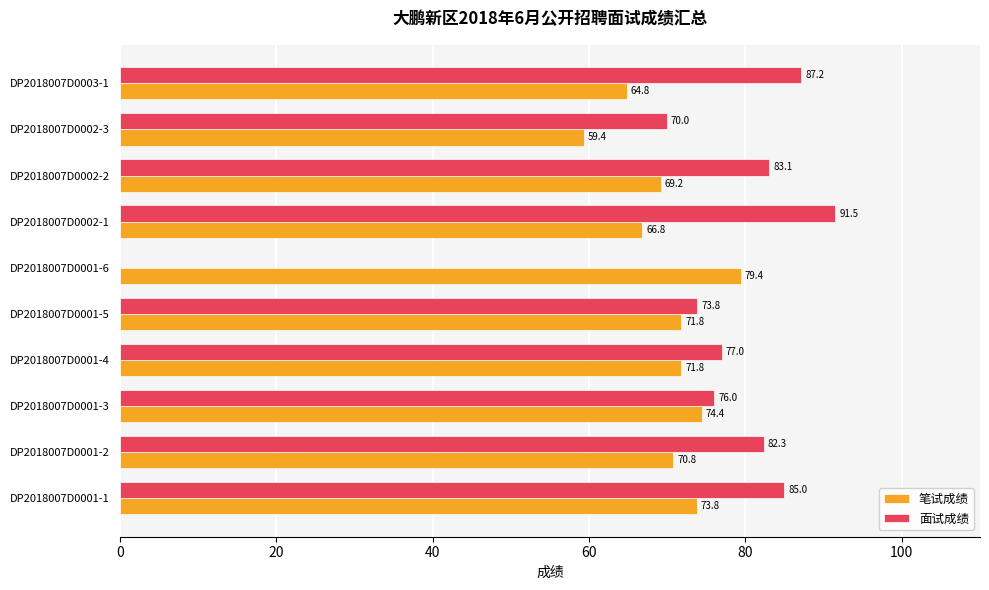

What is the sum of the 笔试成绩 values at DP2018007D0001-3 and DP2018007D0001-1?

148.2